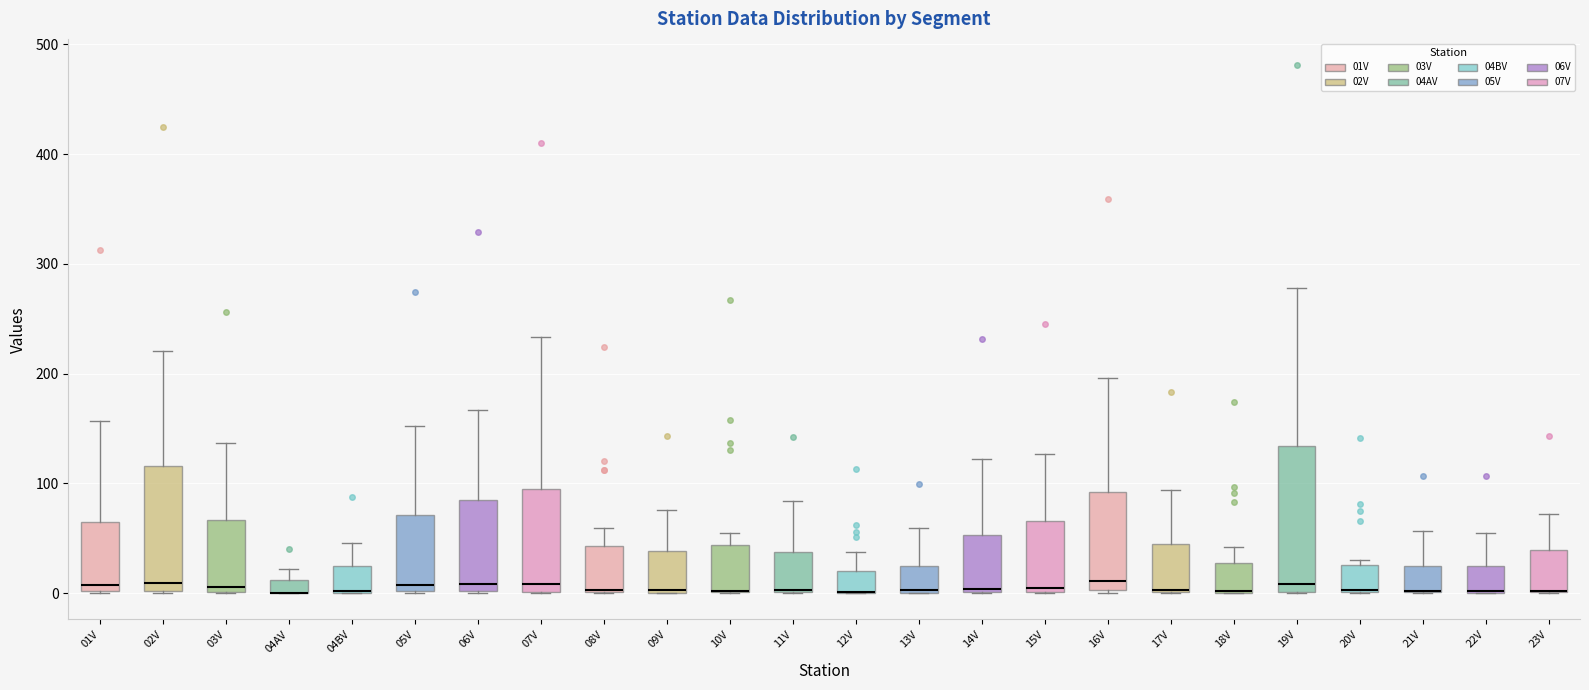

Which box is the tallest, from its lower edge to its upper edge?

19V